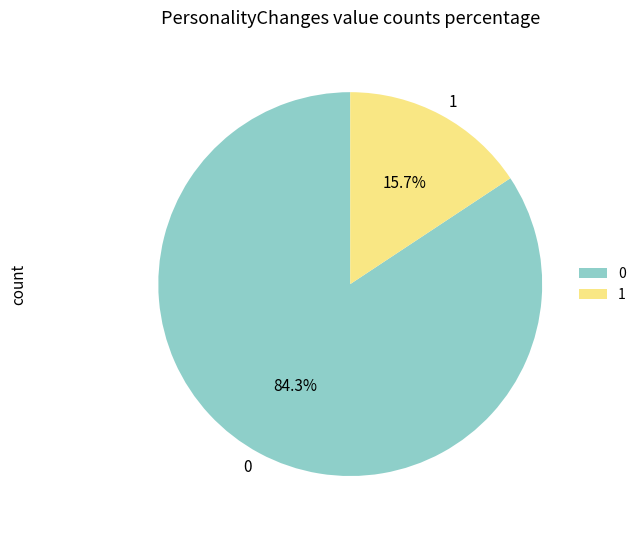

Is it true that 1 is 24% of the pie?

False